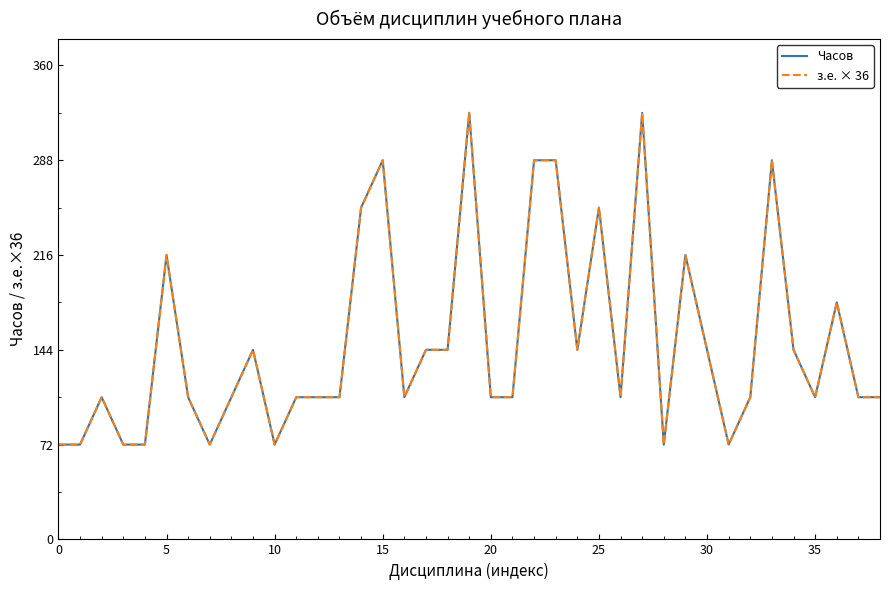

Does the chart display data point markers on the line(s)?

No